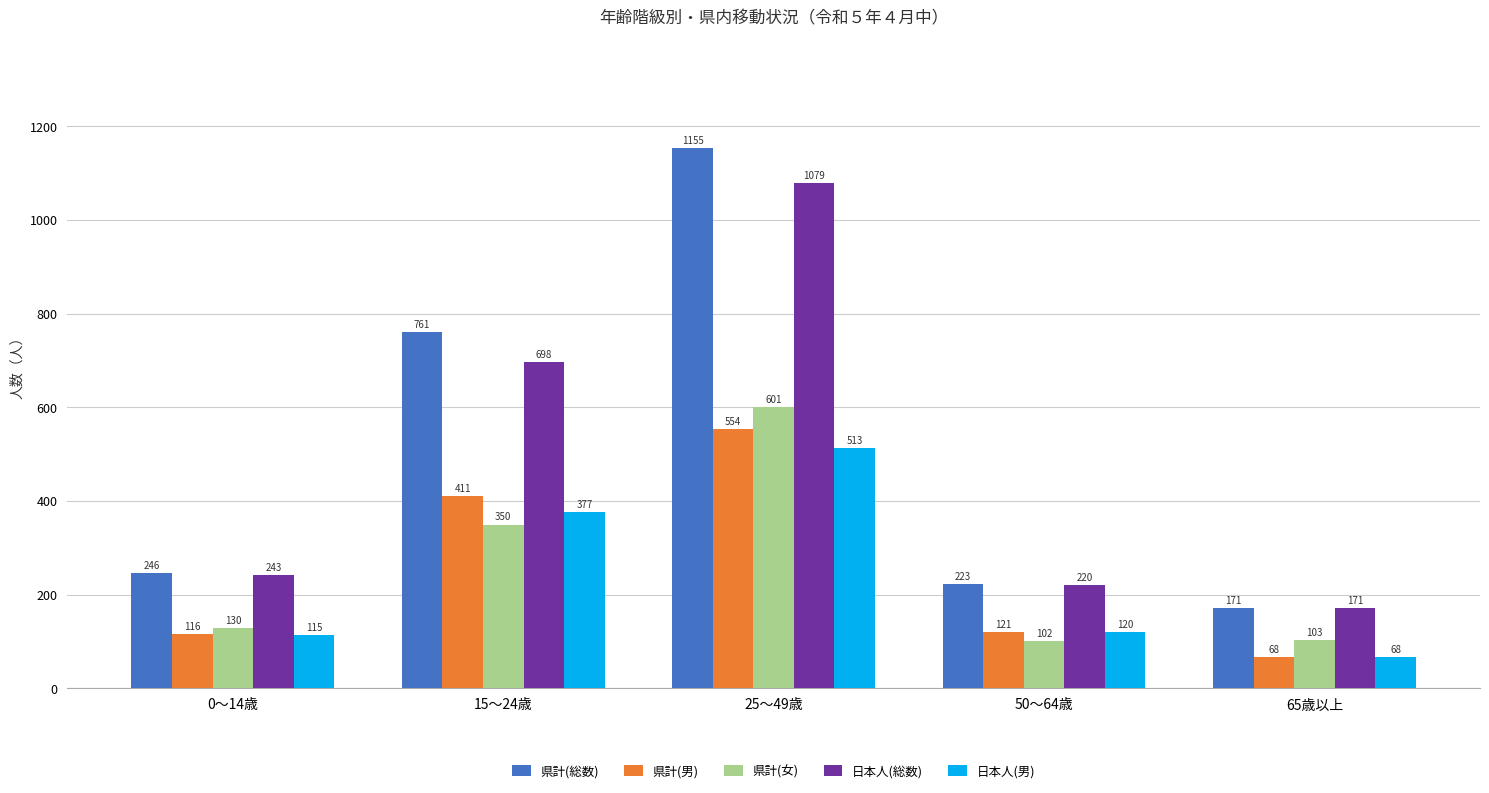

Which series has the largest range (max minus min)?

県計(総数)